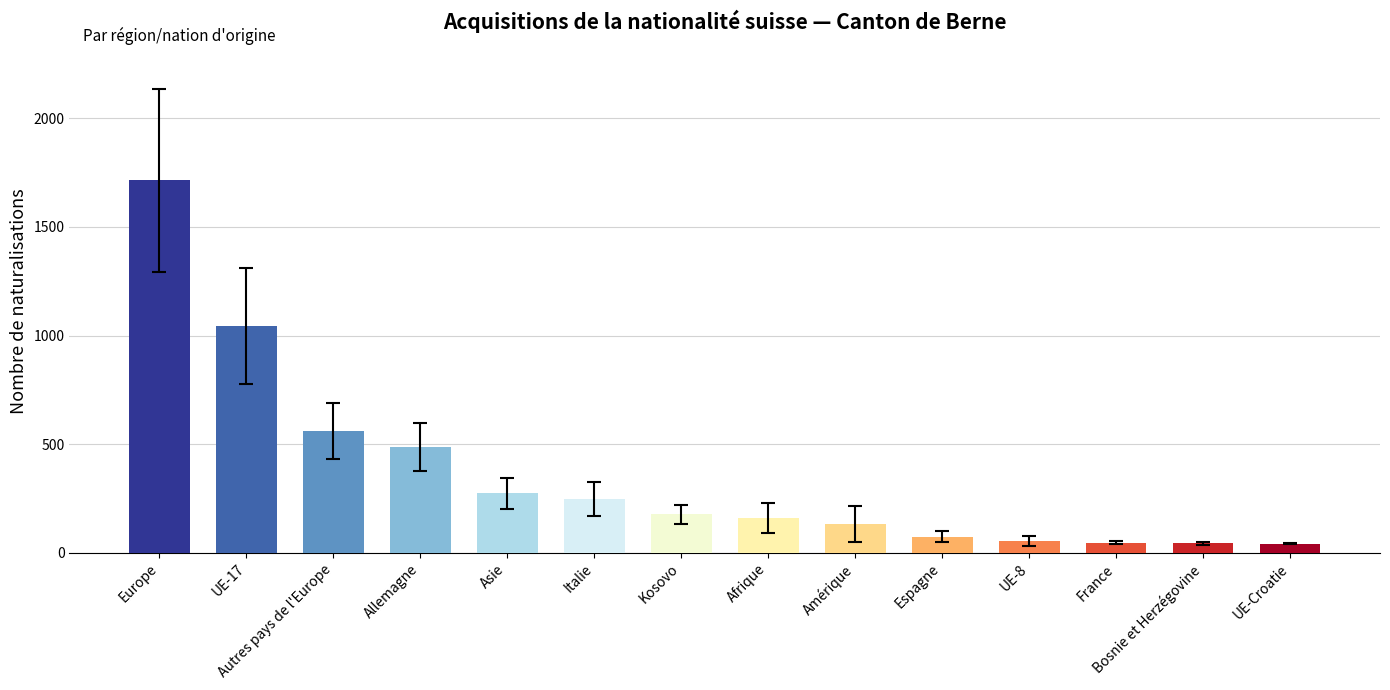

What is the minimum value shown in the chart?

42